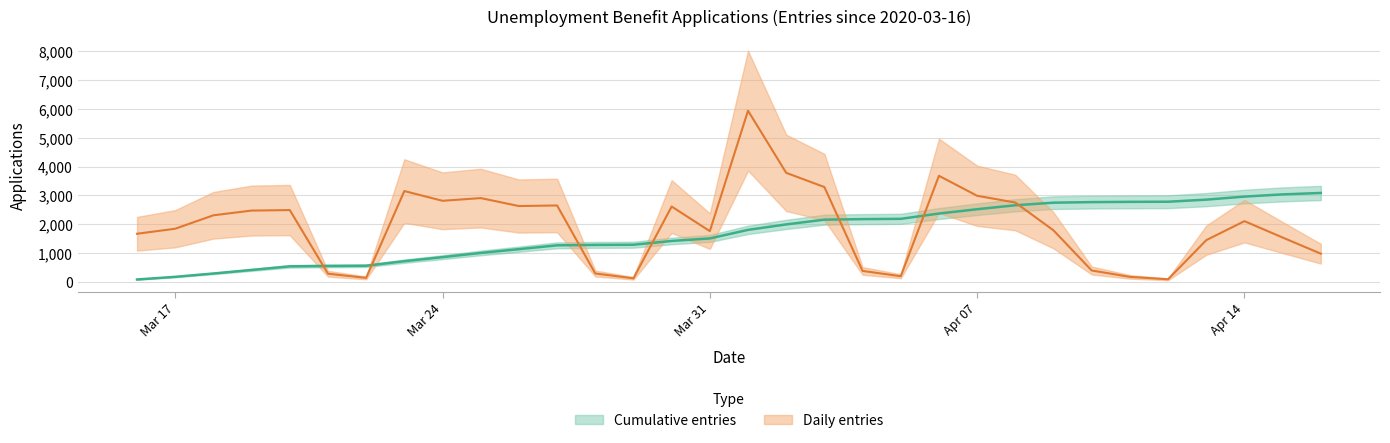

Which category has the lowest value across all series?

2020-03-16